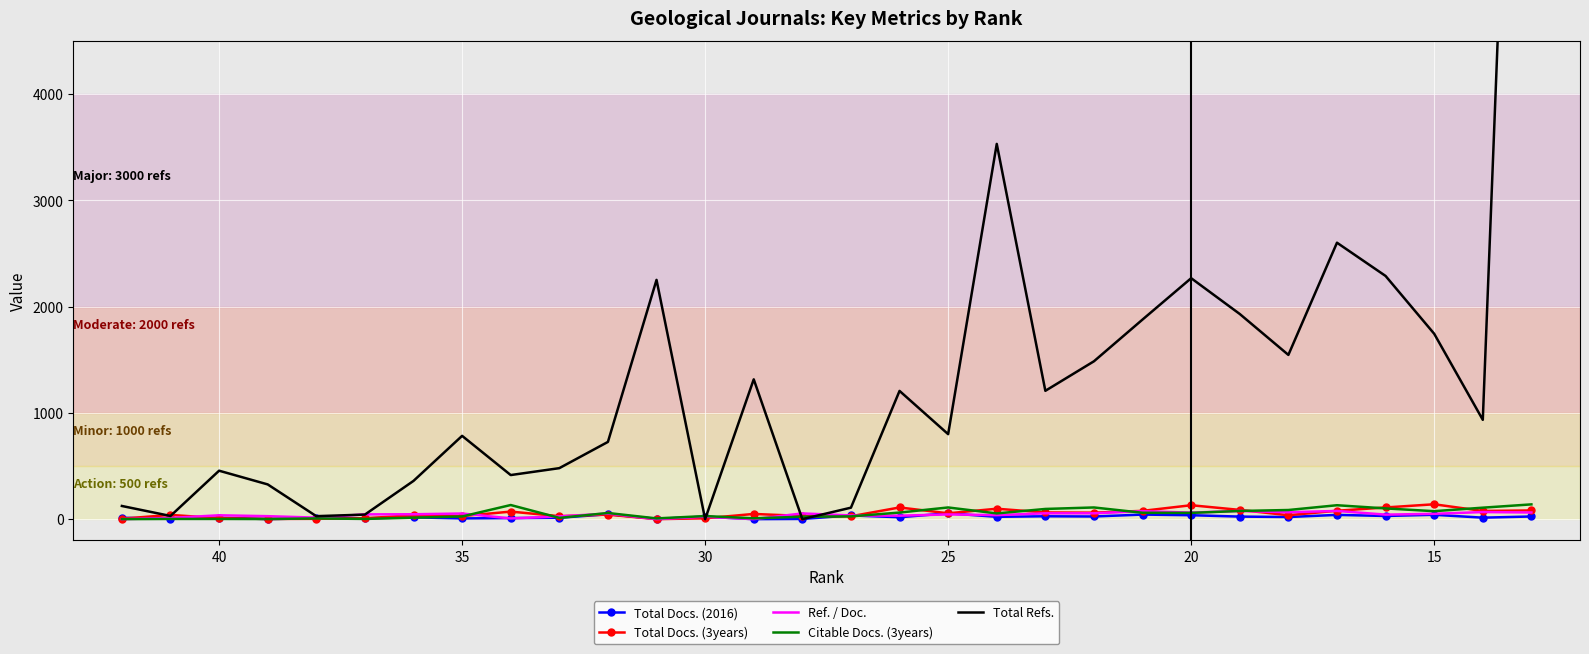

After their last crossing, which series has the higher values: Citable Docs. (3years) or Total Refs.?

Total Refs.